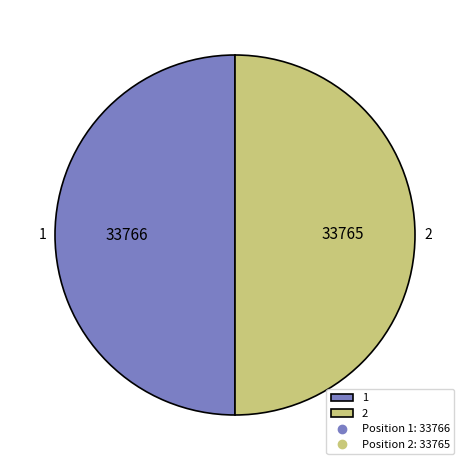

The 2 slice represents 50% of the pie. True or false?

True